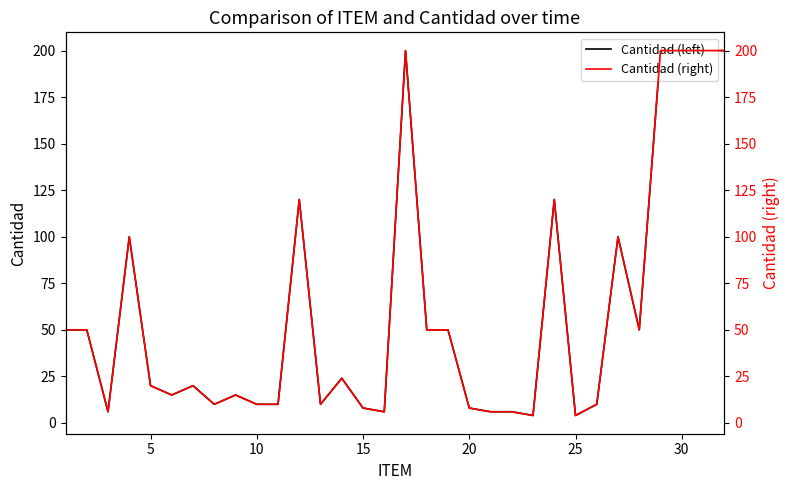

Reading left to right, extract all data points from this chart.

Cantidad: 50	50	6	100	20	15	20	10	15	10	10	120	10	24	8	6	200	50	50	8	6	6	4	120	4	10	100	50	200	200	200	200
Cantidad (right): 50	50	6	100	20	15	20	10	15	10	10	120	10	24	8	6	200	50	50	8	6	6	4	120	4	10	100	50	200	200	200	200